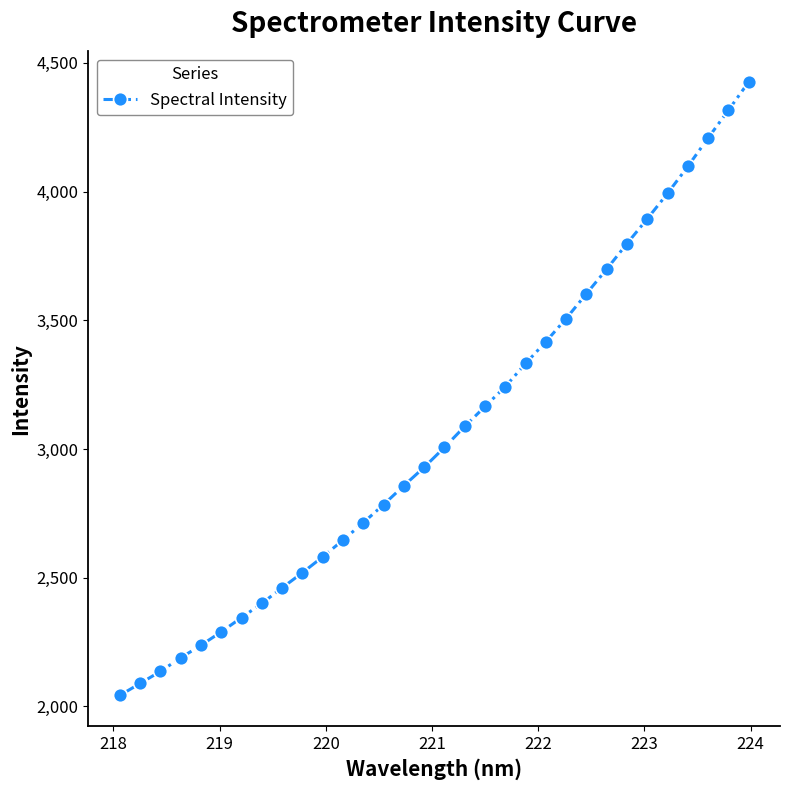

What is the value of the 7th point from the left?

2345.3